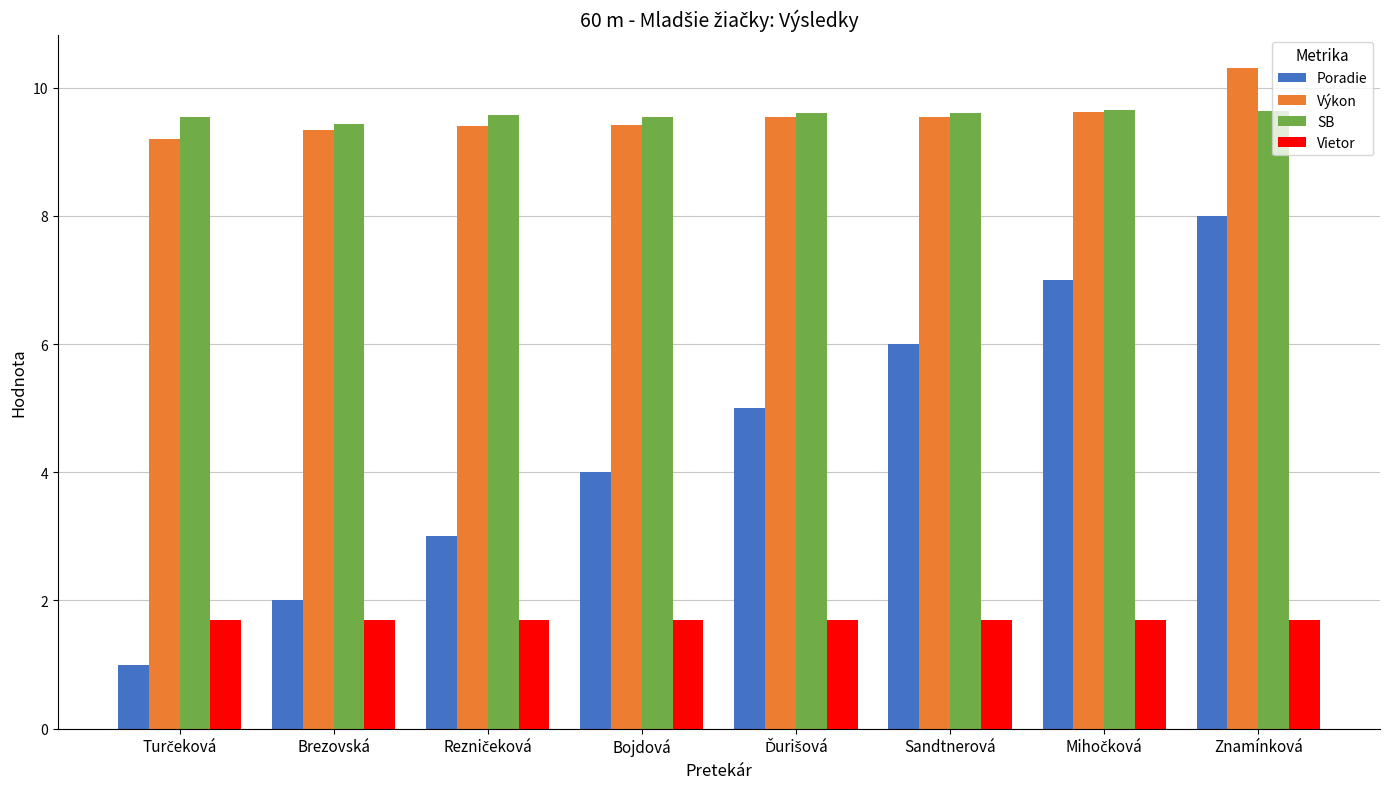

How many SB values are between 9 and 10?

8